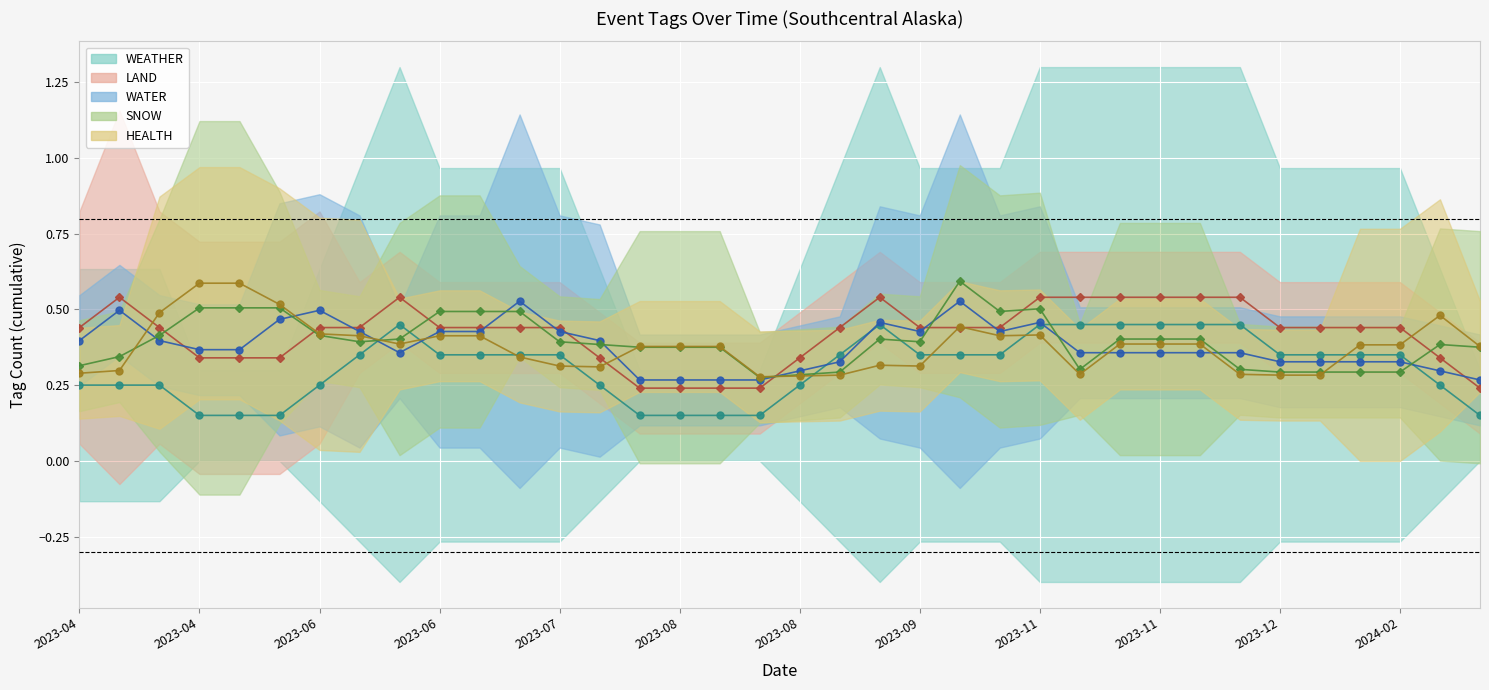

True or false: WEATHER and WATER intersect in this chart.

True